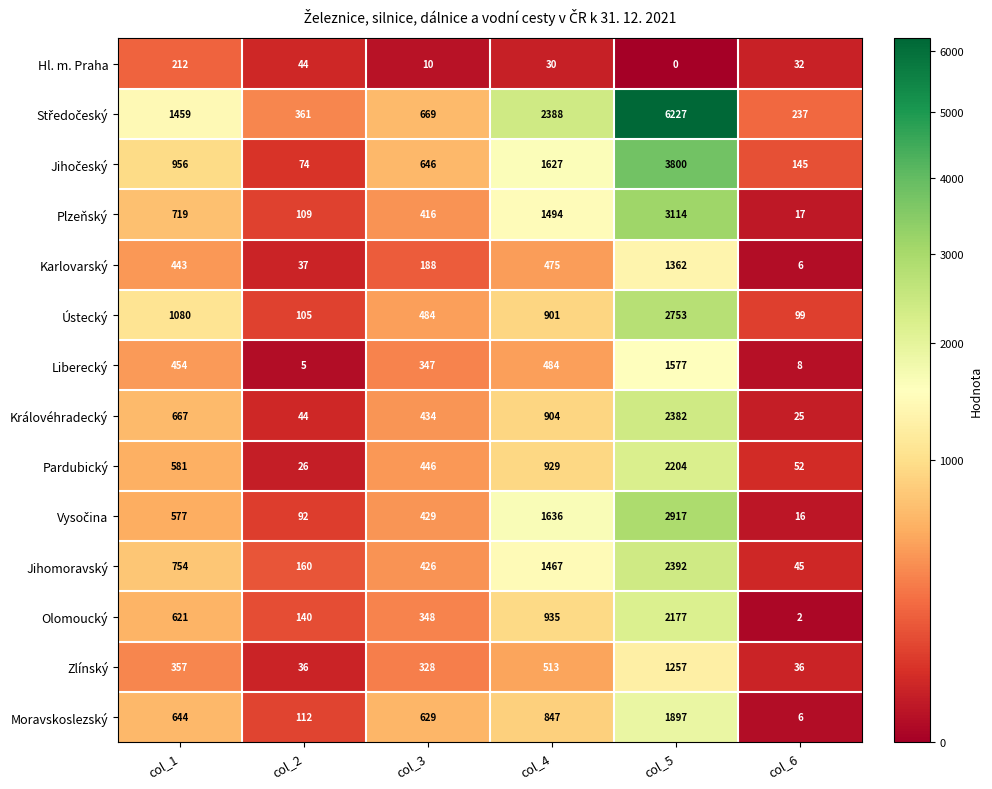

What is the spread (max minus min) of values at col_5?

6227